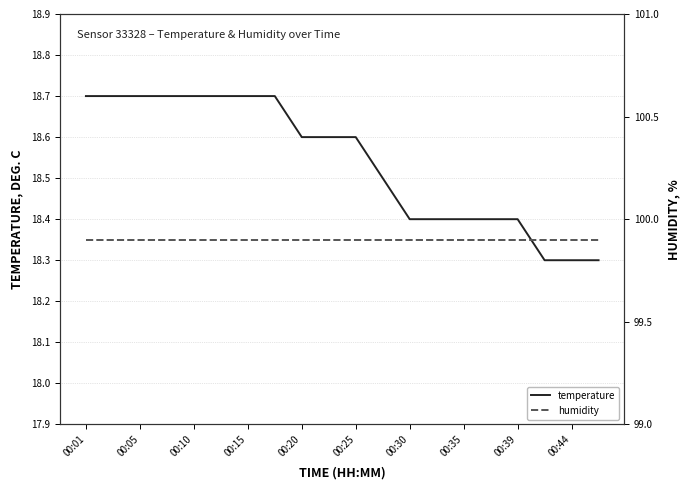

Is it true that temperature equals 18.7 at 00:10?

True